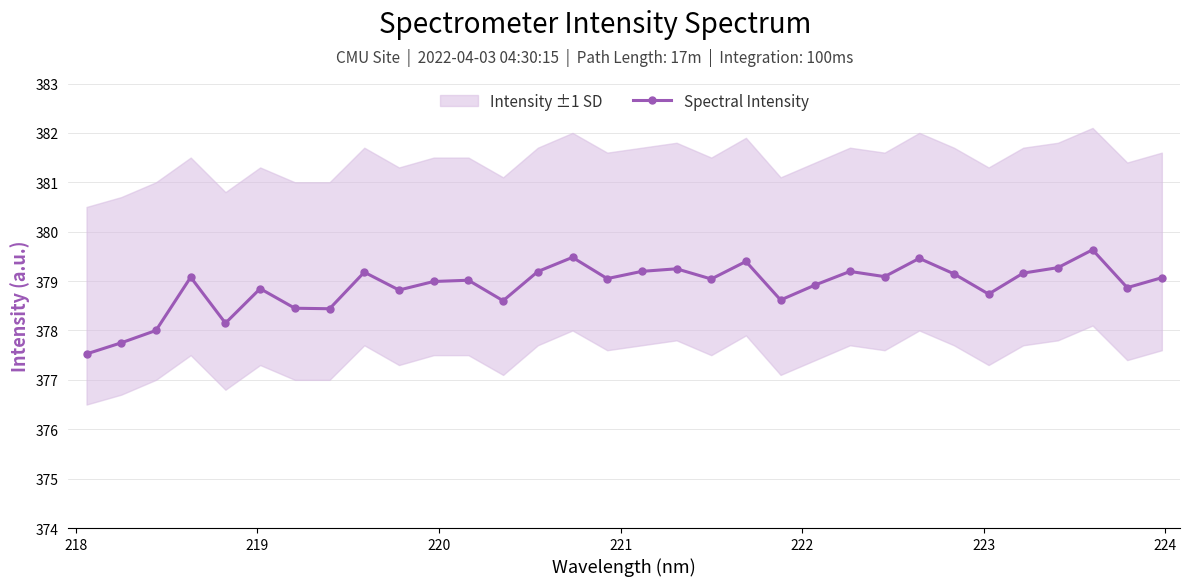

What is the minimum value for Spectral Intensity?

377.5